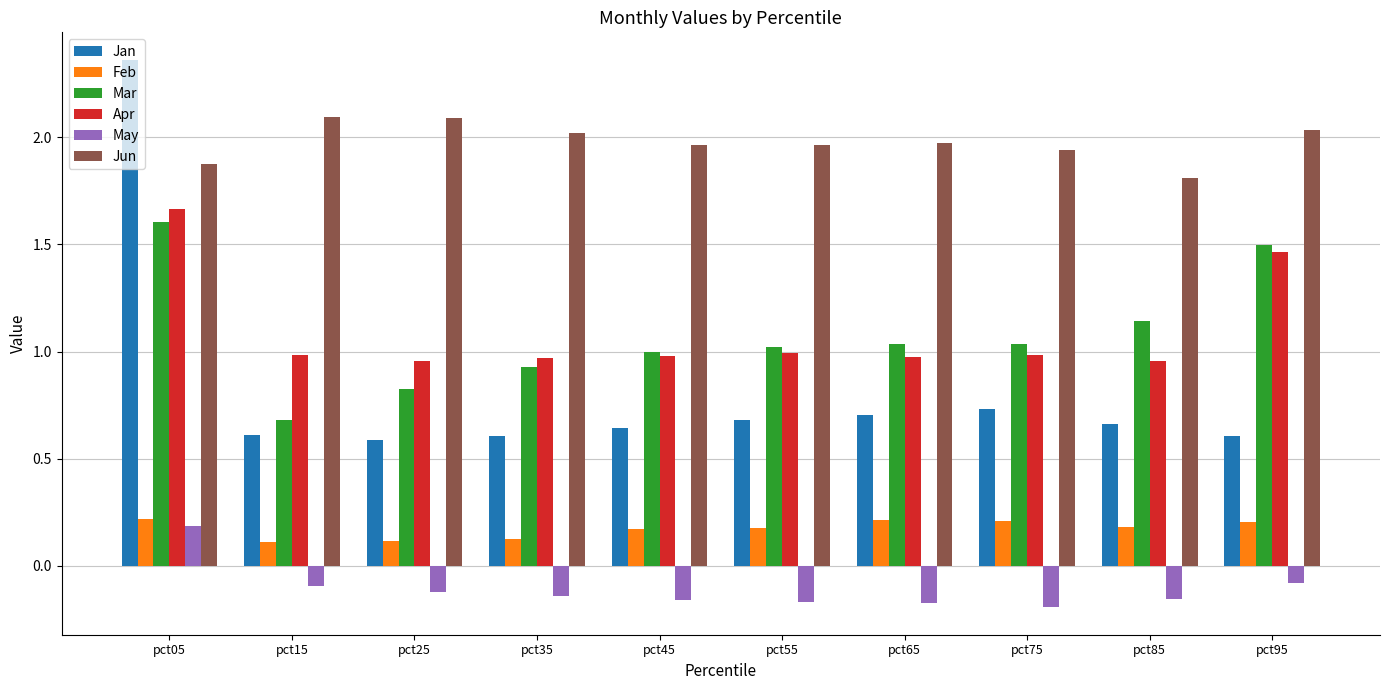

The value of Feb at pct95 is 0.2. True or false?

True